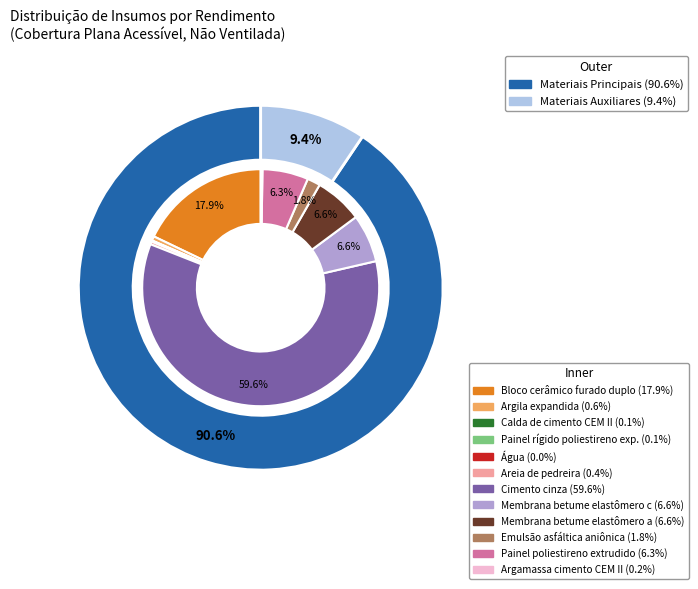

The mt01arl030a slice represents 11% of the pie. True or false?

False